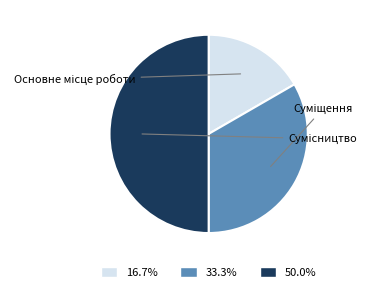

Rank the categories by value from lowest to highest.

Основне місце роботи, Суміщення, Сумісництво